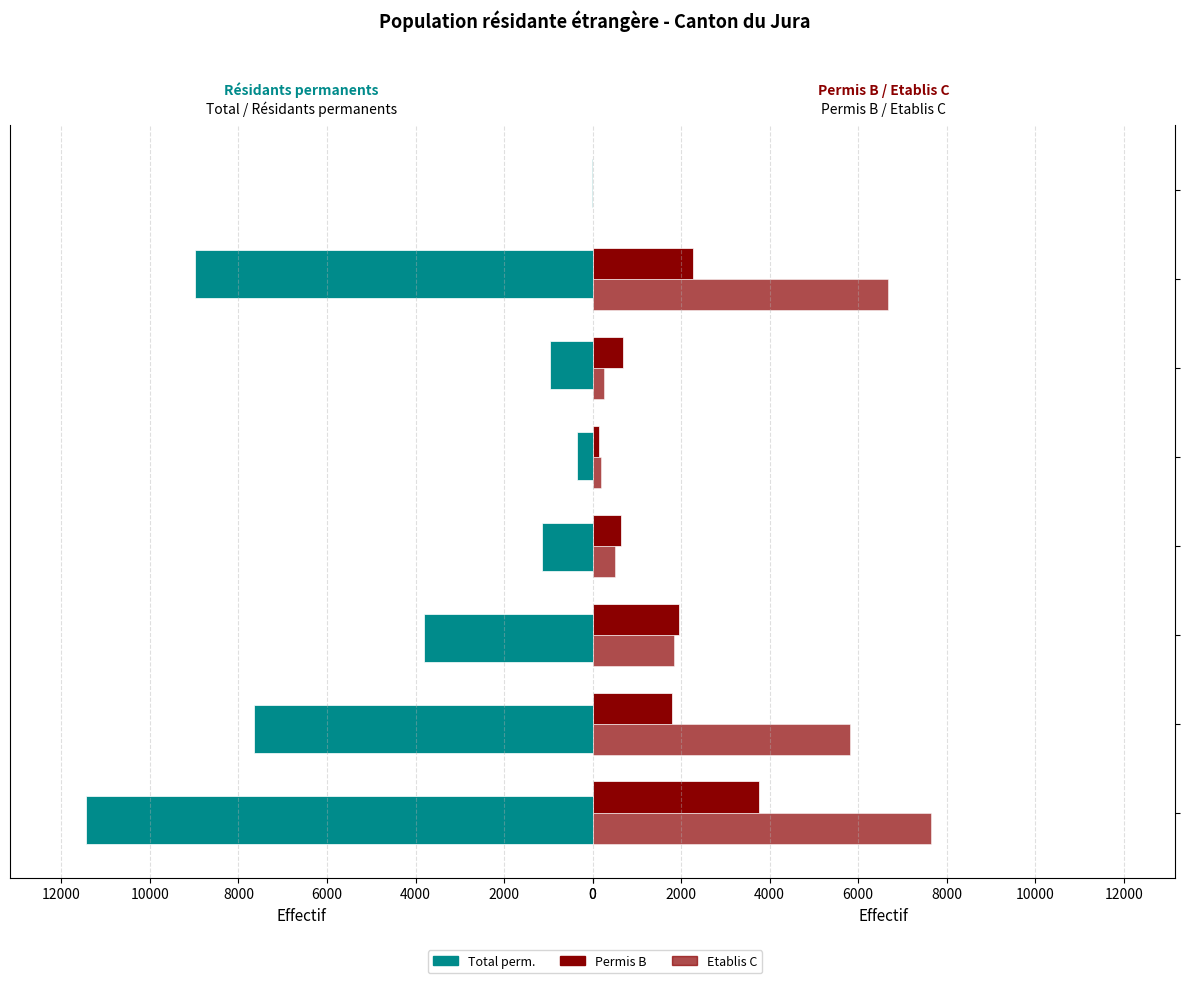

Which series has the largest total across all categories?

Total perm.